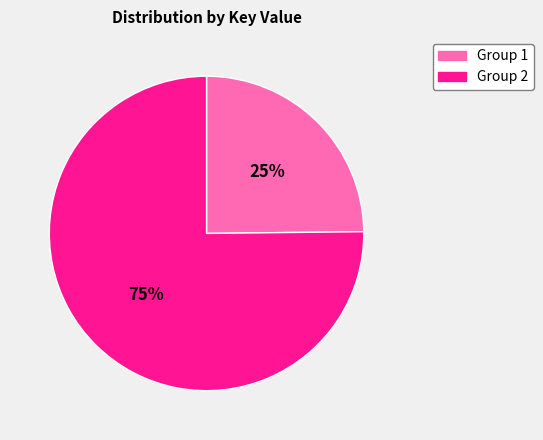

Does any single category account for the majority?

Yes